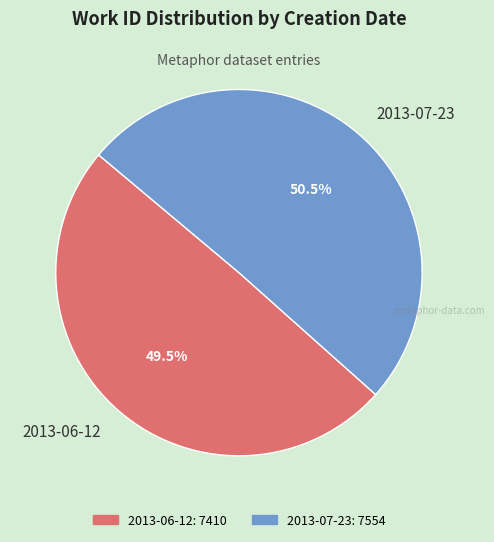

What is the majority slice?

2013-07-23